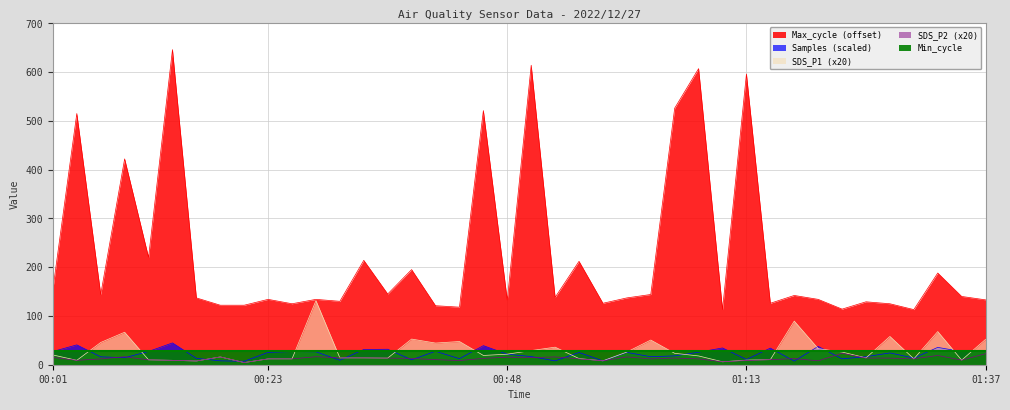

True or false: SDS_P2 and SDS_P1 intersect in this chart.

False